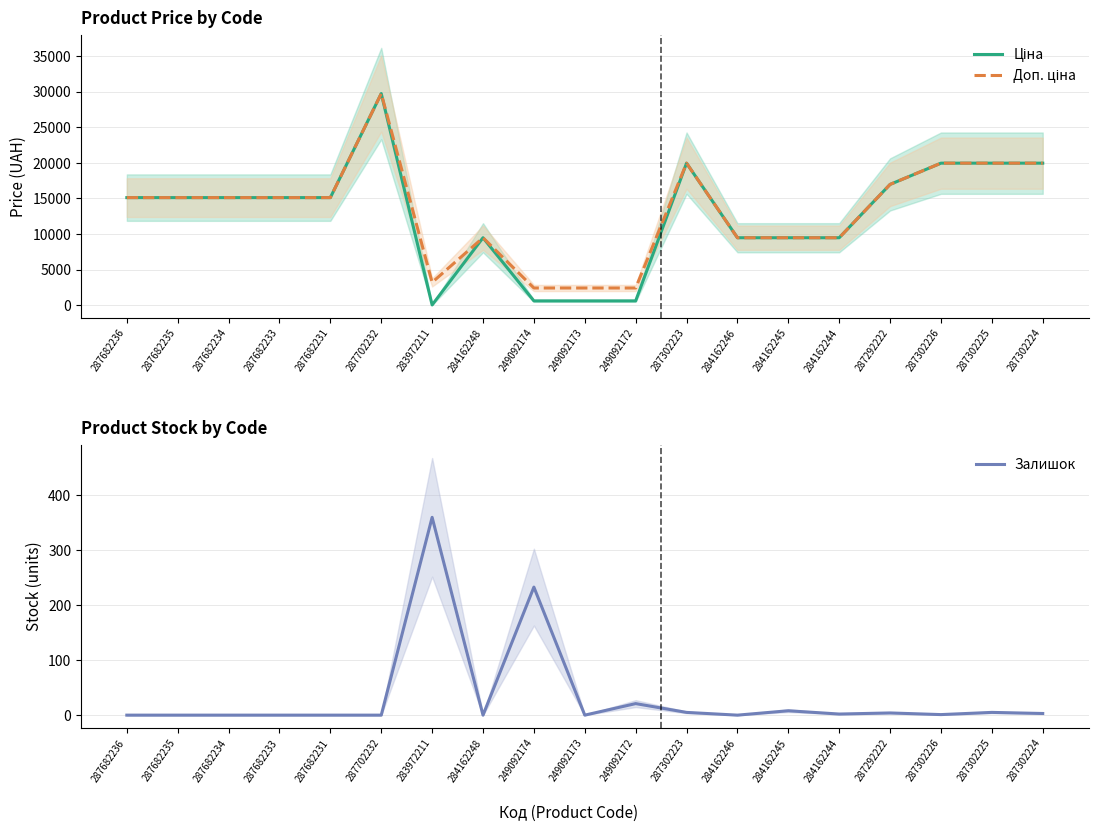

What is the difference between the Доп. ціна values at 283972211 and 287682234?

11915.0